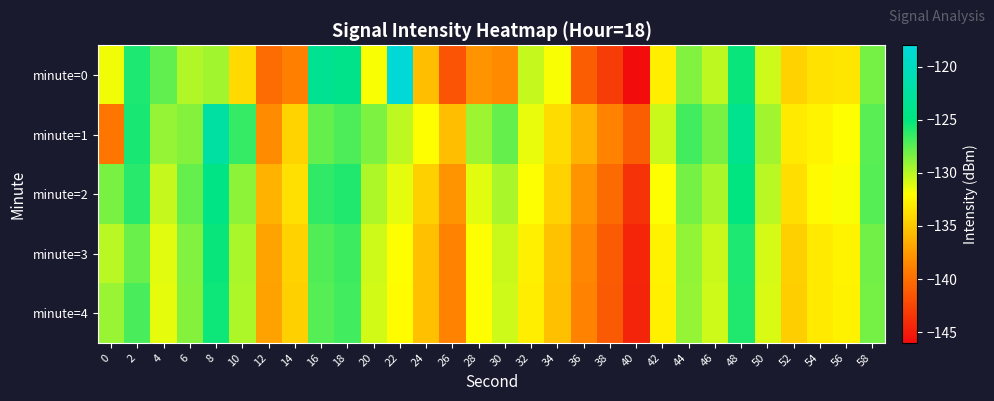

How many categories are shown in the chart?

30